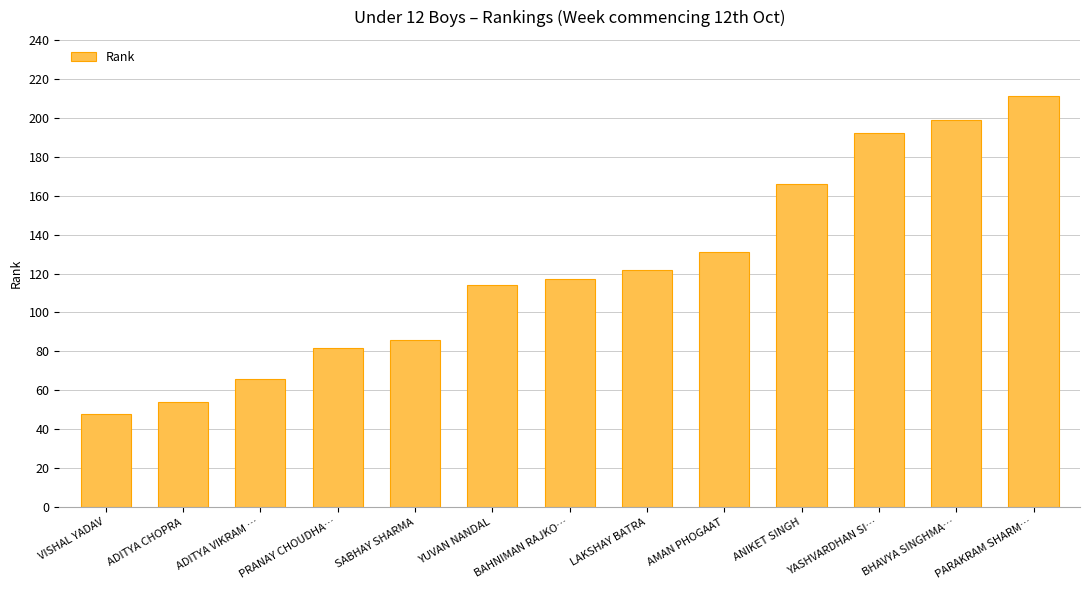

Are the bars horizontal?

No